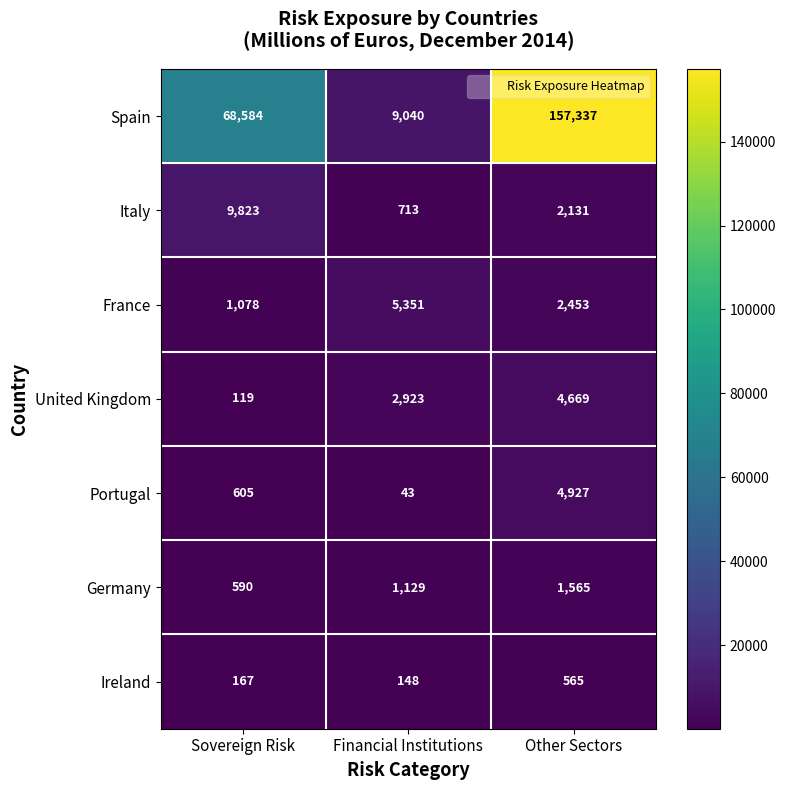

What is the sum of all Spain values?

234961